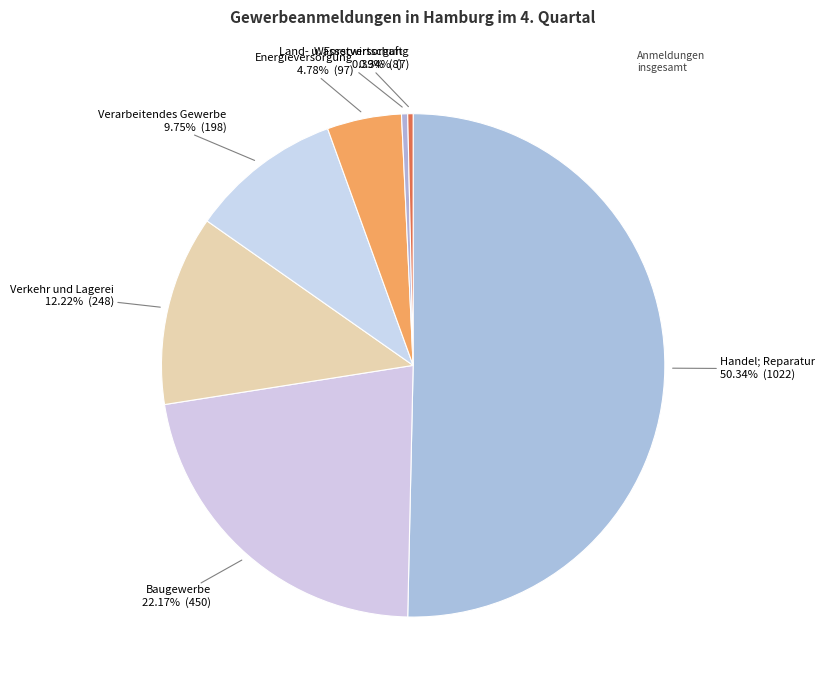

What is the majority slice?

Handel; Reparatur